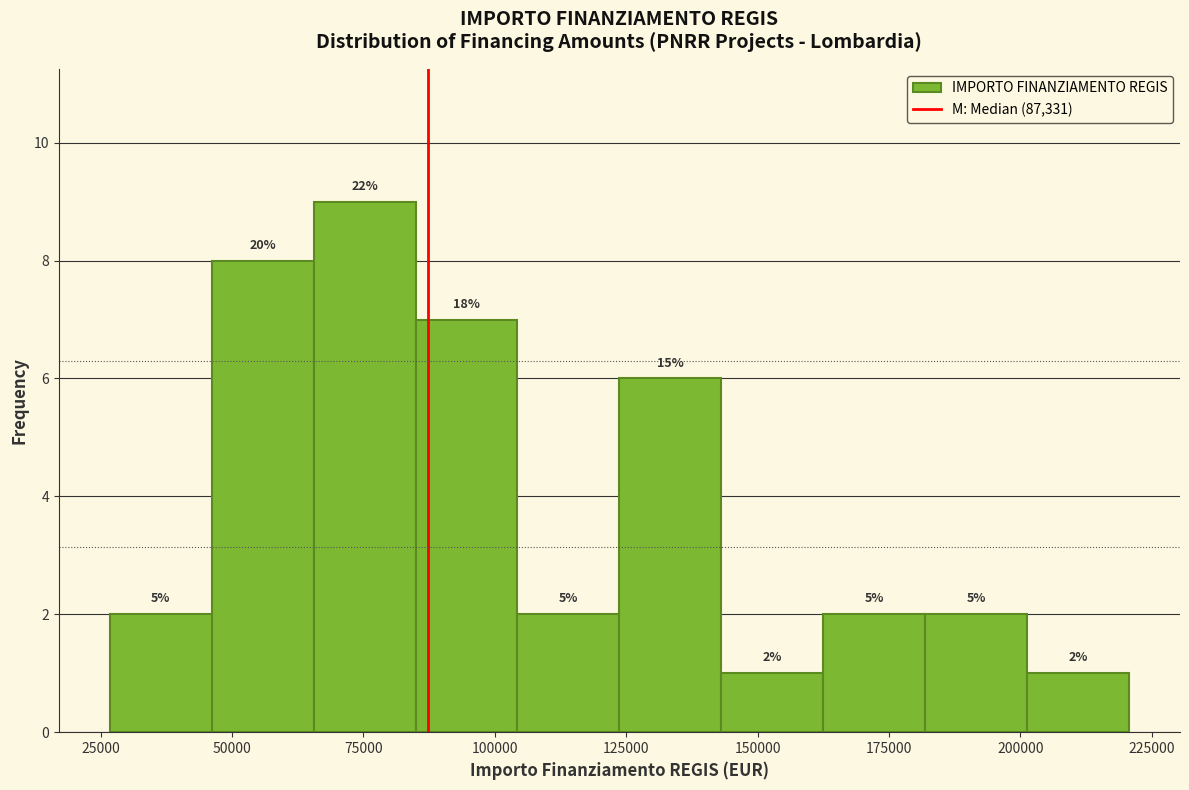

Read against the x-axis, roughly where is the centre of the tallest bar?

75000